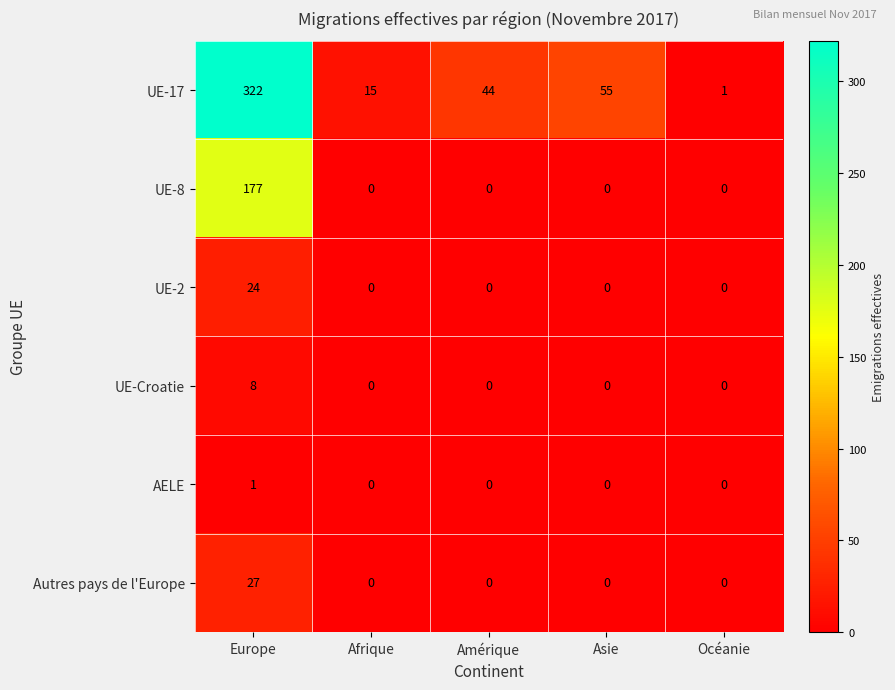

At Europe, list the series in order from smallest to largest.

AELE, UE-Croatie, UE-2, Autres pays de l'Europe, UE-8, UE-17